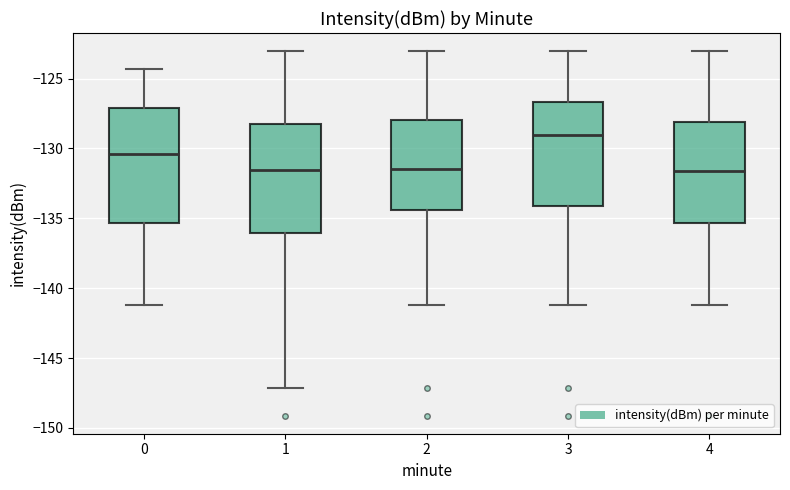

Where does the lower whisker of the box at x = 2 end on the y-axis? The values are not printed on the chart, so give them approximately, as read against the axis.

-141.0